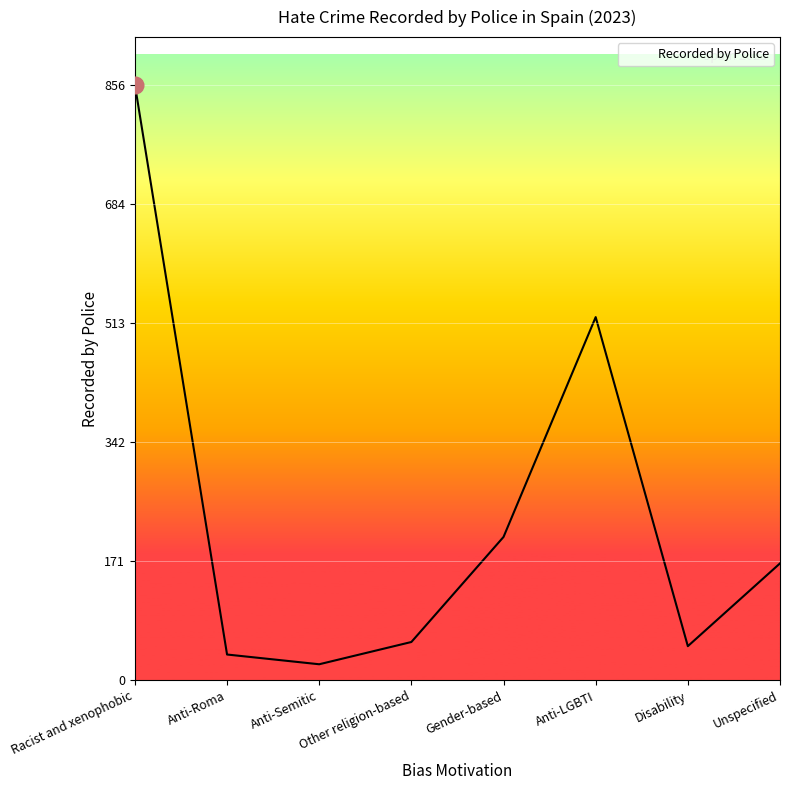

True or false: the data has more than 0 interior local peaks.

True